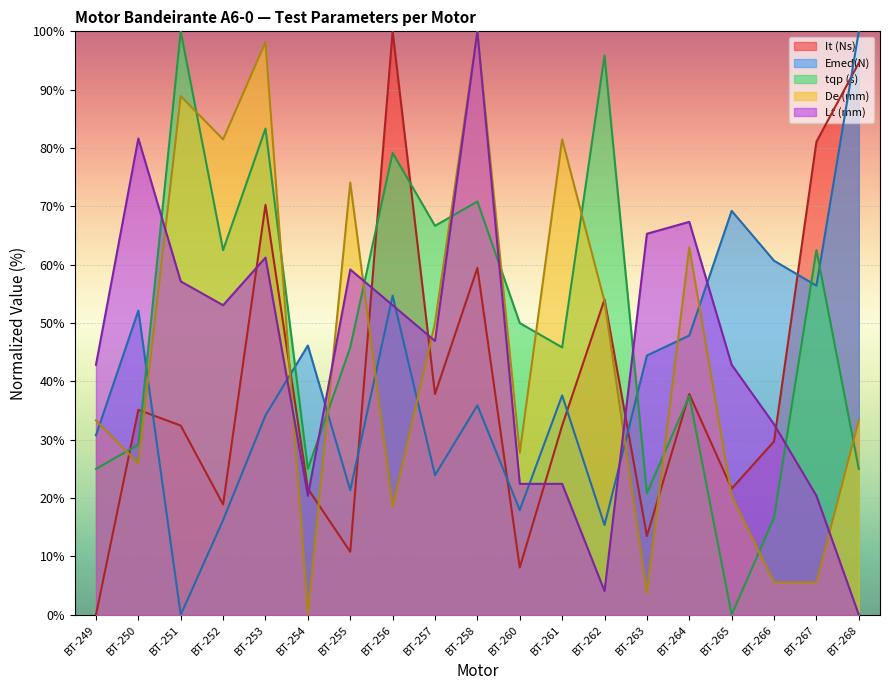

Reading left to right, extract all data points from this chart.

It (Ns): BT-249=0.0	BT-250=35.1	BT-251=32.4	BT-252=18.9	BT-253=70.3	BT-254=21.6	BT-255=10.8	BT-256=100.0	BT-257=37.8	BT-258=59.5	BT-260=8.1	BT-261=32.4	BT-262=54.1	BT-263=13.5	BT-264=37.8	BT-265=21.6	BT-266=29.7	BT-267=81.1	BT-268=94.6
Emed(N): BT-249=30.8	BT-250=52.1	BT-251=0.0	BT-252=16.2	BT-253=34.2	BT-254=46.2	BT-255=21.4	BT-256=54.7	BT-257=23.9	BT-258=35.9	BT-260=17.9	BT-261=37.6	BT-262=15.4	BT-263=44.4	BT-264=47.9	BT-265=69.2	BT-266=60.7	BT-267=56.4	BT-268=100.0
tqp (s): BT-249=25.0	BT-250=29.2	BT-251=100.0	BT-252=62.5	BT-253=83.3	BT-254=25.0	BT-255=45.8	BT-256=79.2	BT-257=66.7	BT-258=70.8	BT-260=50.0	BT-261=45.8	BT-262=95.8	BT-263=20.8	BT-264=37.5	BT-265=0.0	BT-266=16.7	BT-267=62.5	BT-268=25.0
De (mm): BT-249=33.3	BT-250=25.9	BT-251=88.9	BT-252=81.5	BT-253=98.1	BT-254=0.0	BT-255=74.1	BT-256=18.5	BT-257=50.0	BT-258=100.0	BT-260=27.8	BT-261=81.5	BT-262=53.7	BT-263=3.7	BT-264=63.0	BT-265=20.4	BT-266=5.6	BT-267=5.6	BT-268=33.3
Lt (mm): BT-249=42.9	BT-250=81.6	BT-251=57.1	BT-252=53.1	BT-253=61.2	BT-254=20.4	BT-255=59.2	BT-256=53.1	BT-257=46.9	BT-258=100.0	BT-260=22.4	BT-261=22.4	BT-262=4.1	BT-263=65.3	BT-264=67.3	BT-265=42.9	BT-266=32.7	BT-267=20.4	BT-268=0.0